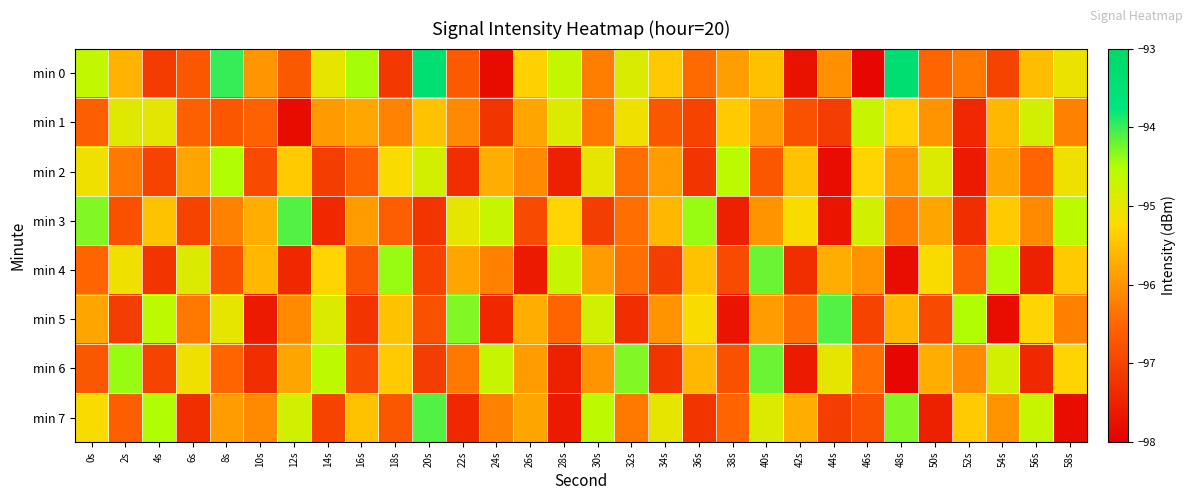

What is the difference between the highest and lowest values at 28s?

2.9